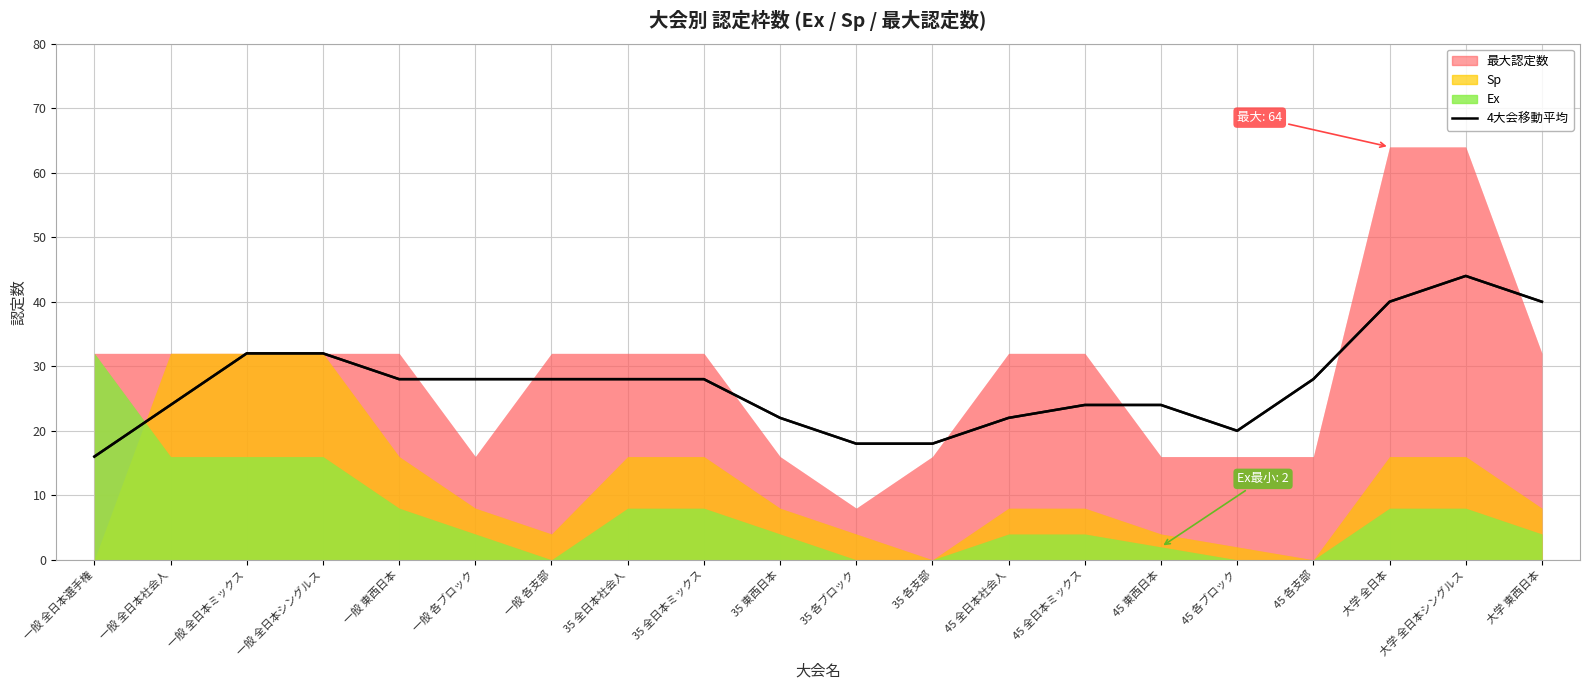

What is the value of the 20th point from the left?

40